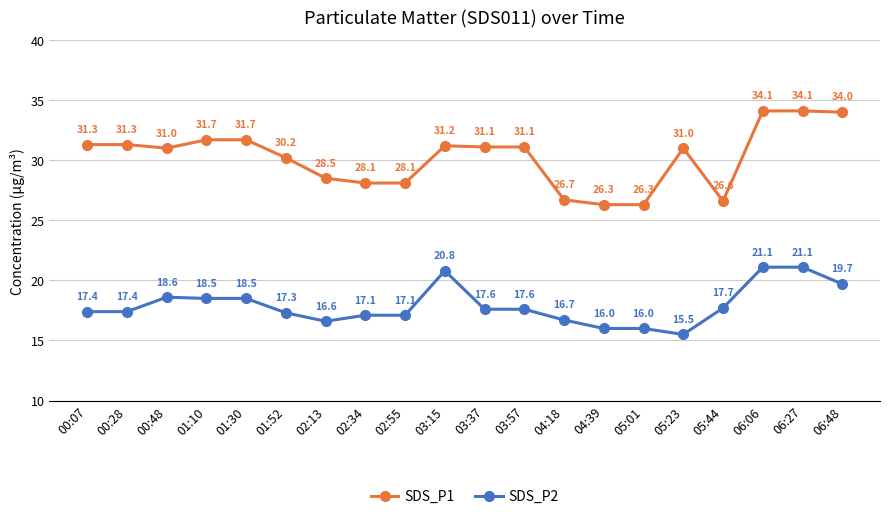

Where is SDS_P2 nearest to the value 18?

05:44